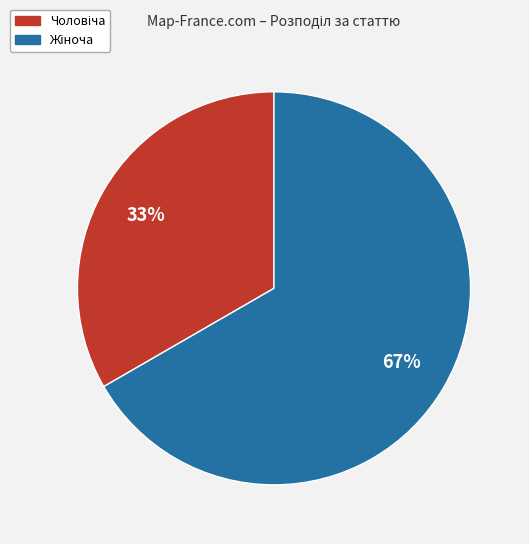

To the nearest percent, what is the average slice percentage?

50%